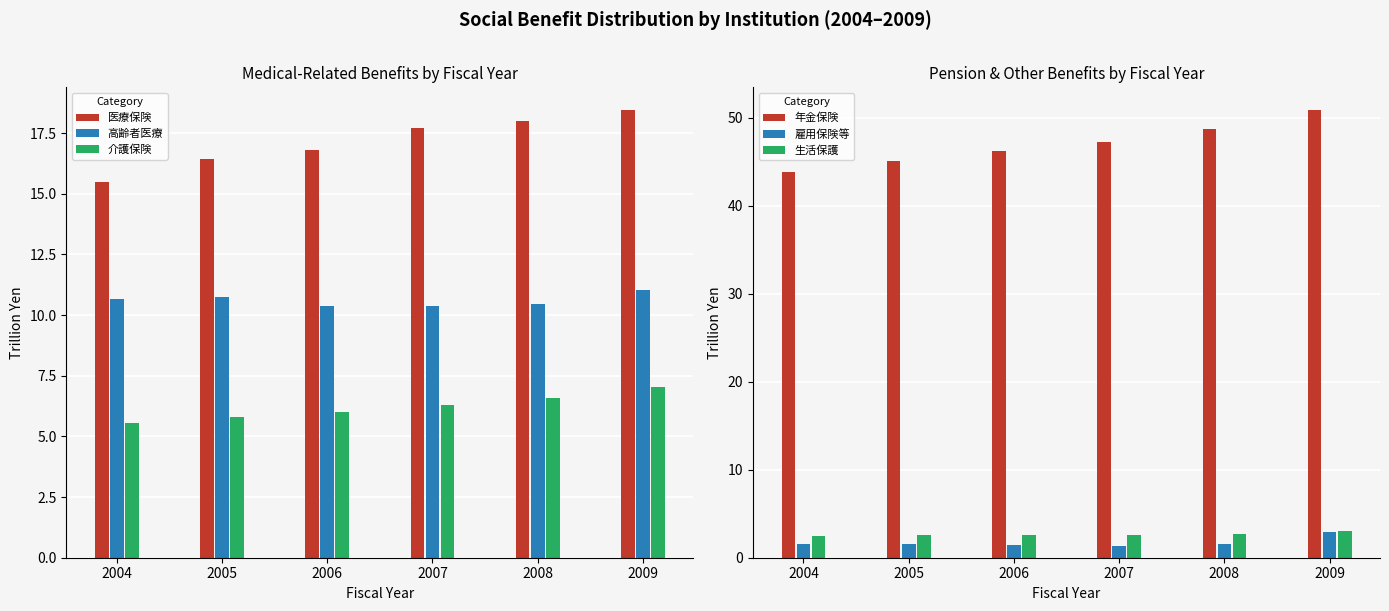

Reading left to right, transcribe all the data shown in this chart.

医療保険: 15.5	16.4	16.8	17.7	18.0	18.5
高齢者医療: 10.7	10.8	10.4	10.4	10.5	11.0
介護保険: 5.6	5.8	6.0	6.3	6.6	7.1
年金保険: 43.8	45.1	46.2	47.3	48.7	50.9
雇用保険等: 1.5	1.5	1.4	1.4	1.6	2.9
生活保護: 2.5	2.6	2.6	2.6	2.7	3.0